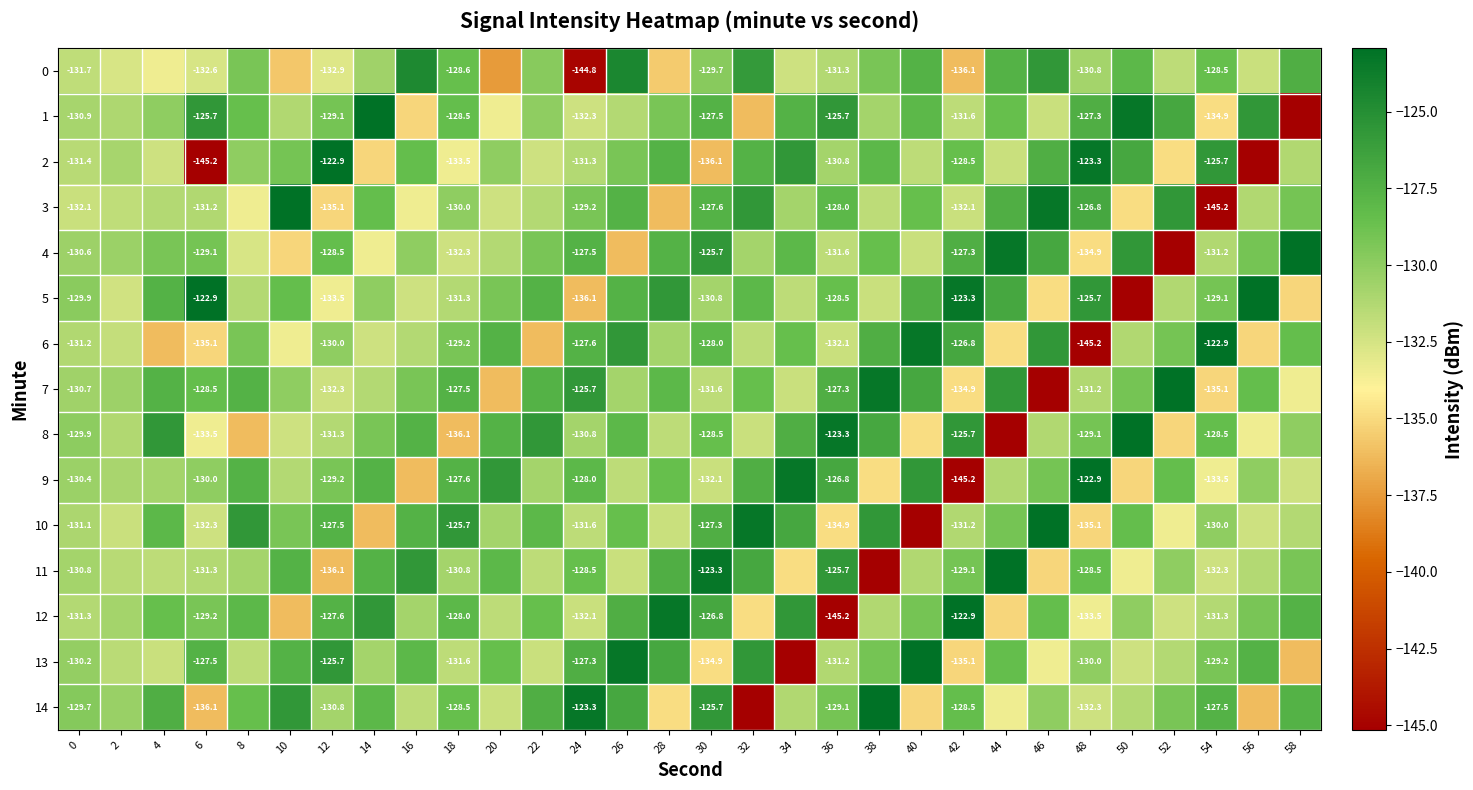

What is the difference between the maximum and second lowest values in the 13 series?

13.2